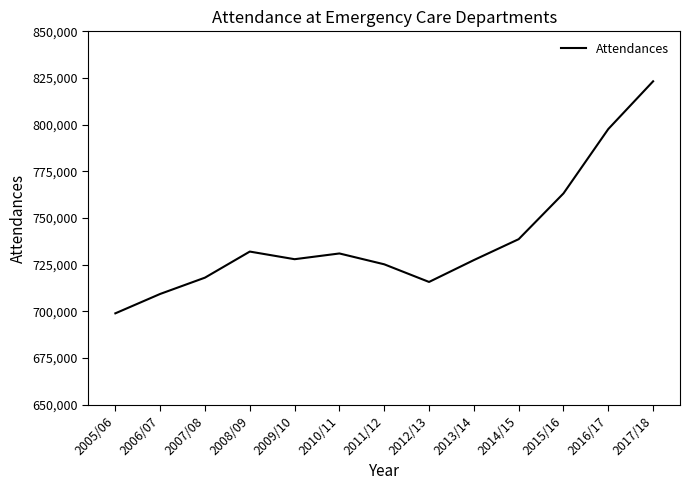

What is the change in value from 2014/15 to 2017/18?

+84571